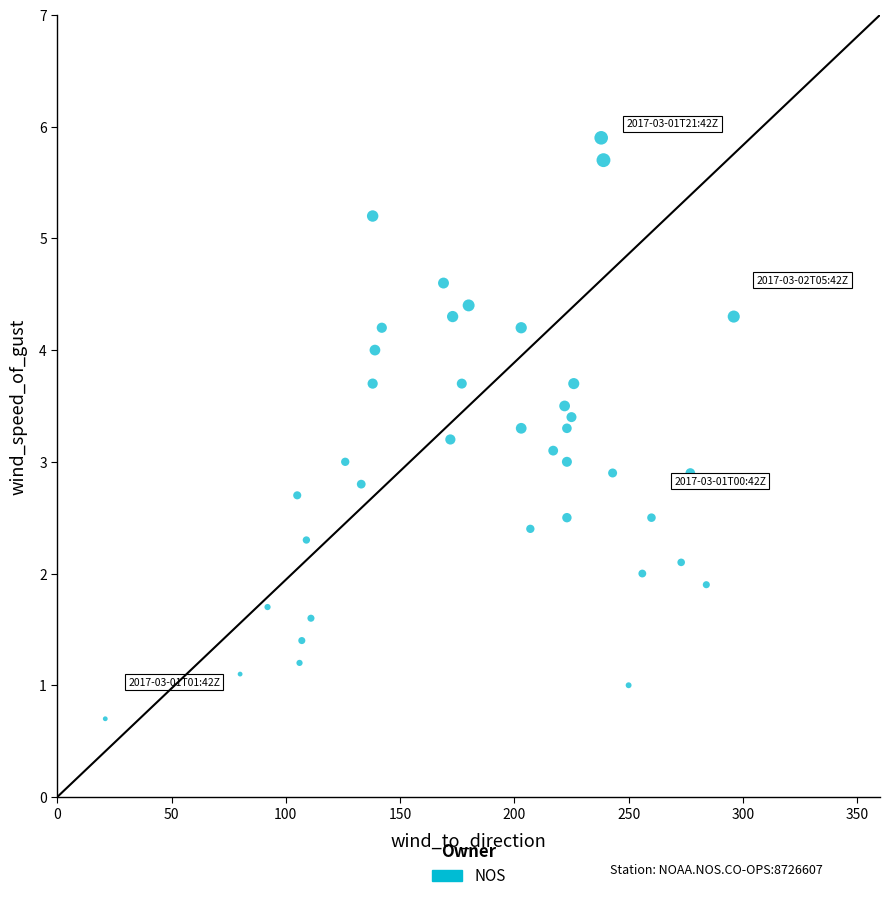

What is the range of X values (max minus min)?

275.0